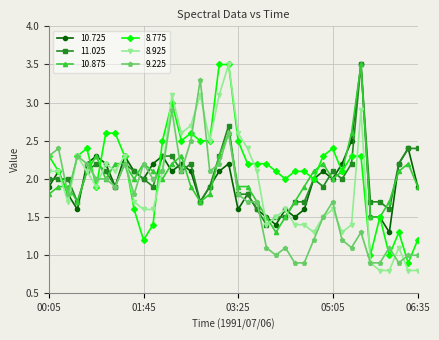

What is the sum of all 11.025 values?

80.4